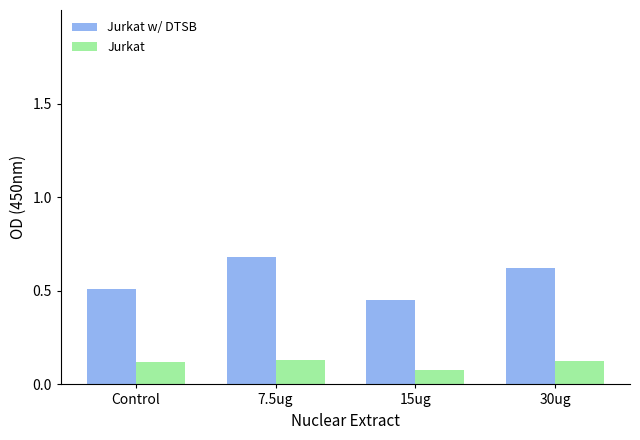

The Jurkat w/ DTSB series shows 0.5 at Control. True or false?

True